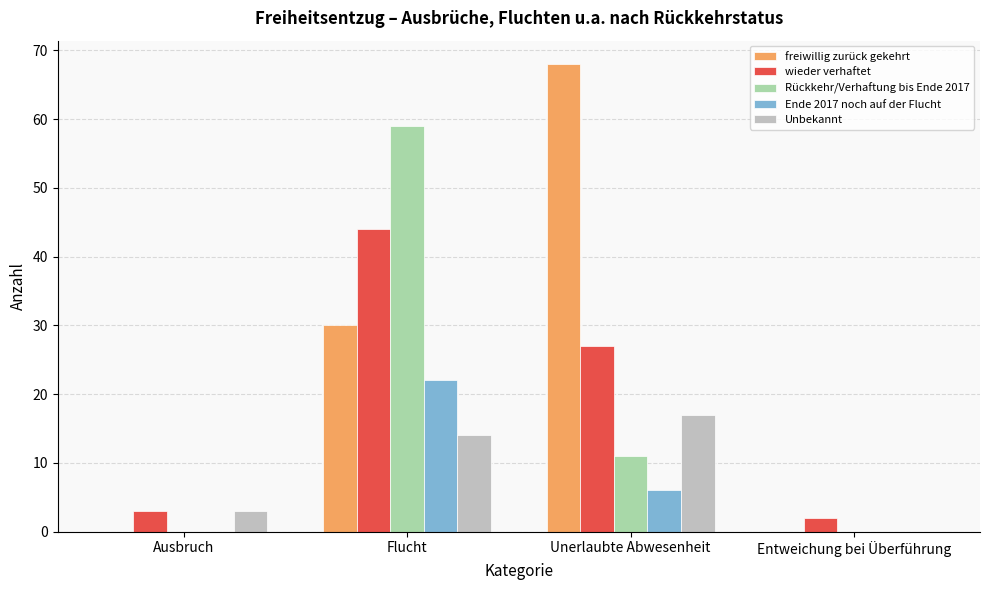

The value of Rückkehr/Verhaftung bis Ende 2017 at Flucht is 87. True or false?

False